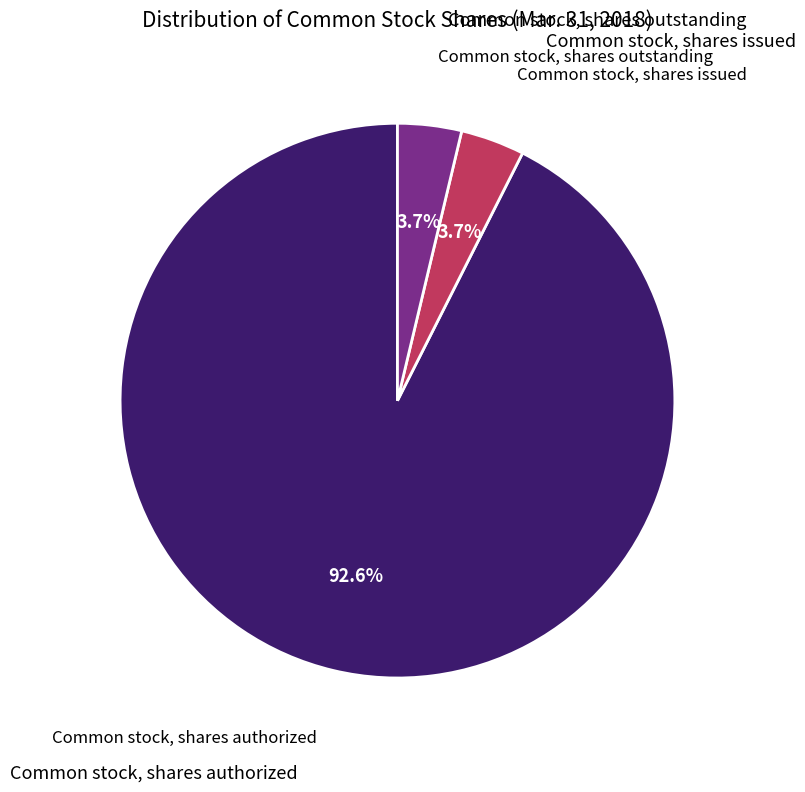

Is there a majority slice in this chart?

Yes